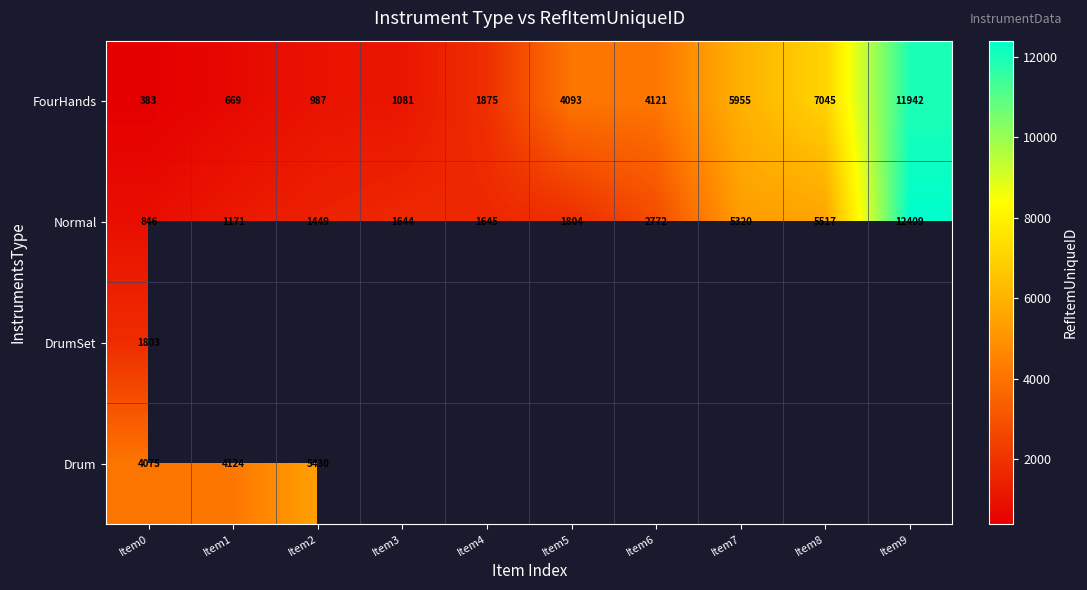

Rank the categories by FourHands value from lowest to highest.

Item0, Item1, Item2, Item3, Item4, Item5, Item6, Item7, Item8, Item9